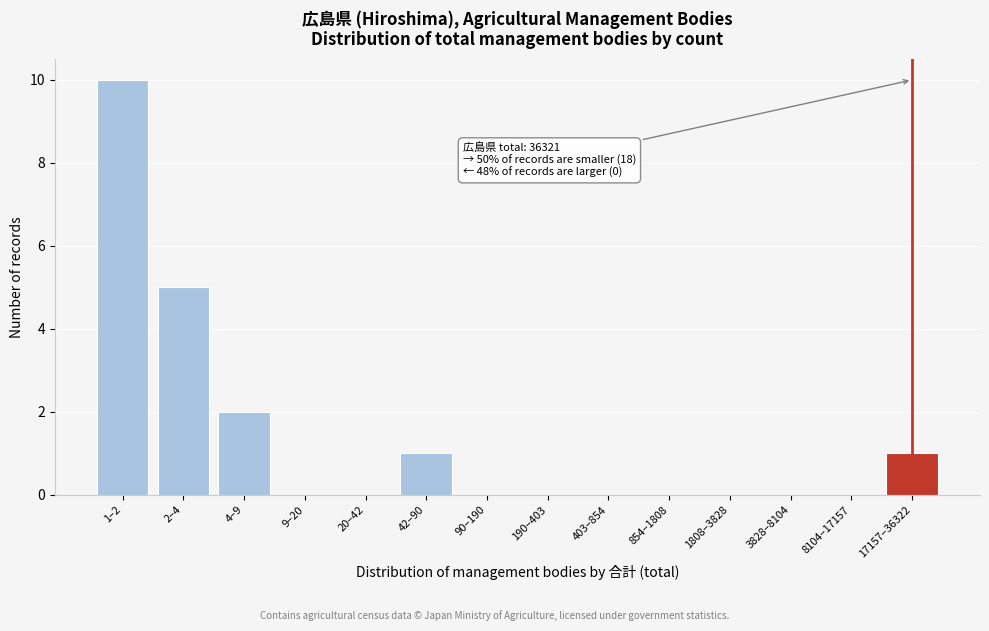

Reading left to right, what are all the values shown in this chart?

1–2=10	2–4=5	4–9=2	9–20=0	20–42=0	42–90=1	90–190=0	190–403=0	403–854=0	854–1808=0	1808–3828=0	3828–8104=0	8104–17157=0	17157–36322=1